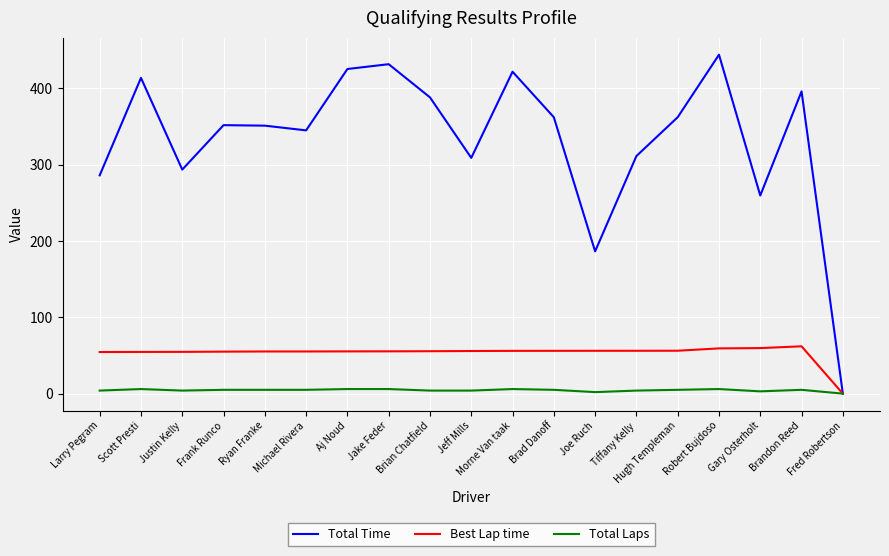

What is the maximum value for Total Laps?

6.0